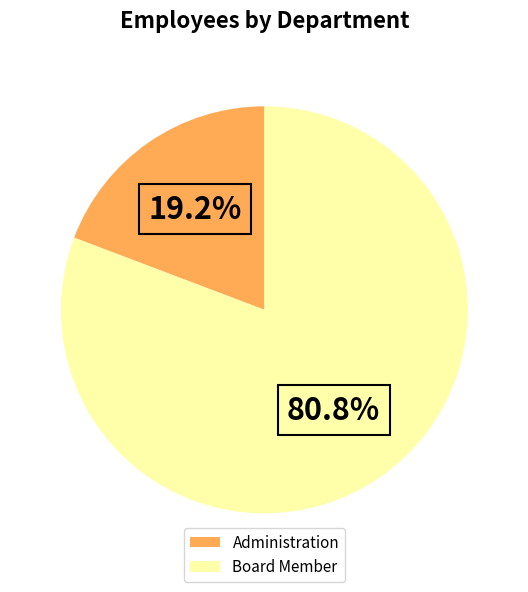

What percentage is the Board Member slice, to the nearest percent?

81%